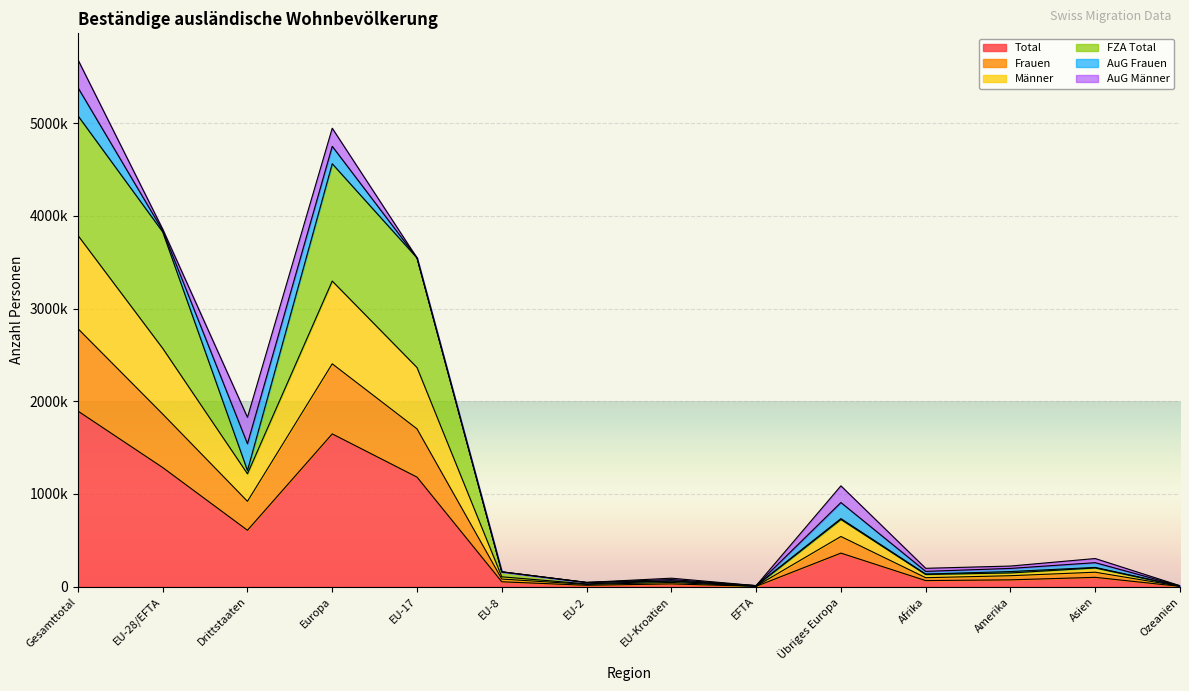

Which category has the highest value in the Männer series?

Gesamttotal